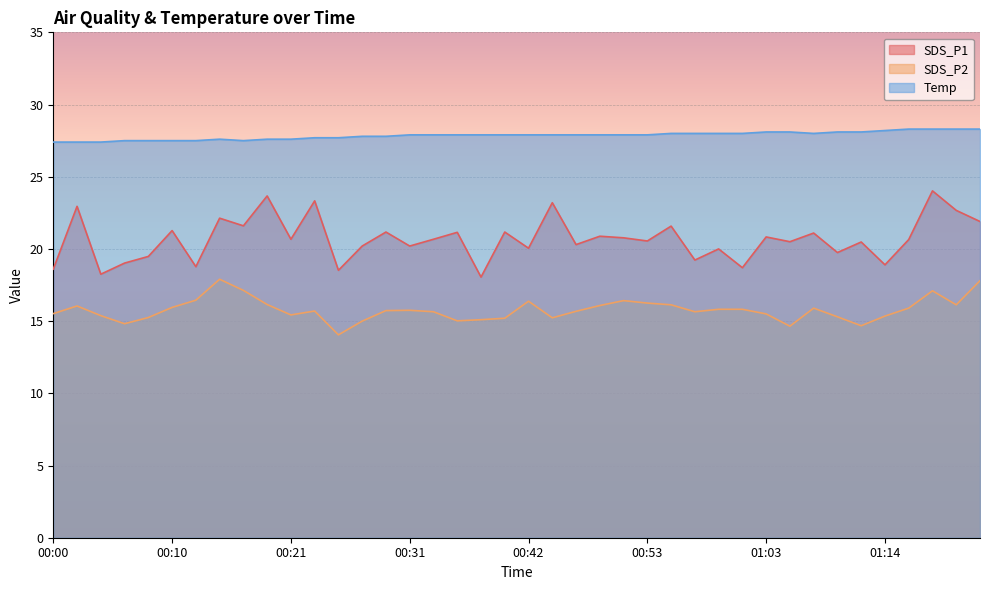

Where is the first local minimum for SDS_P1?

00:04